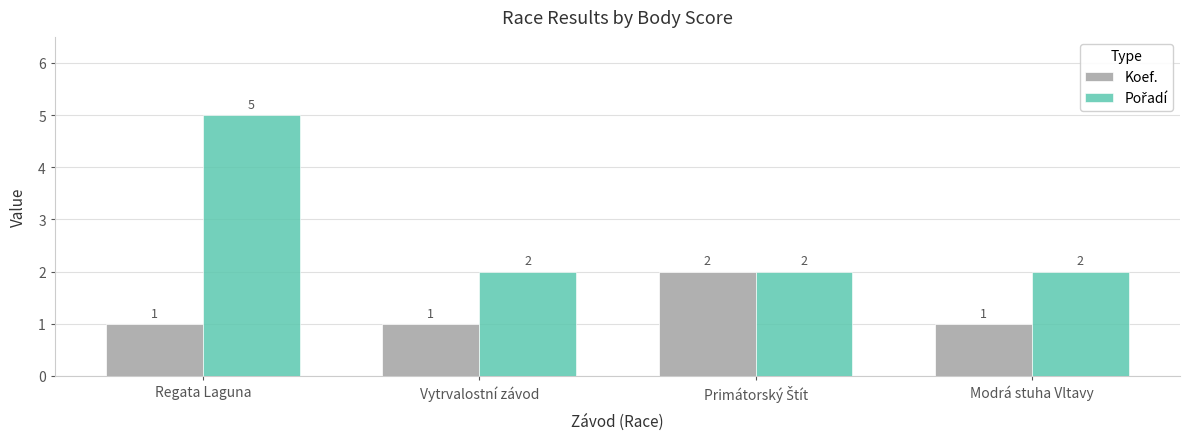

At which category is the sum across all series the highest?

Regata Laguna